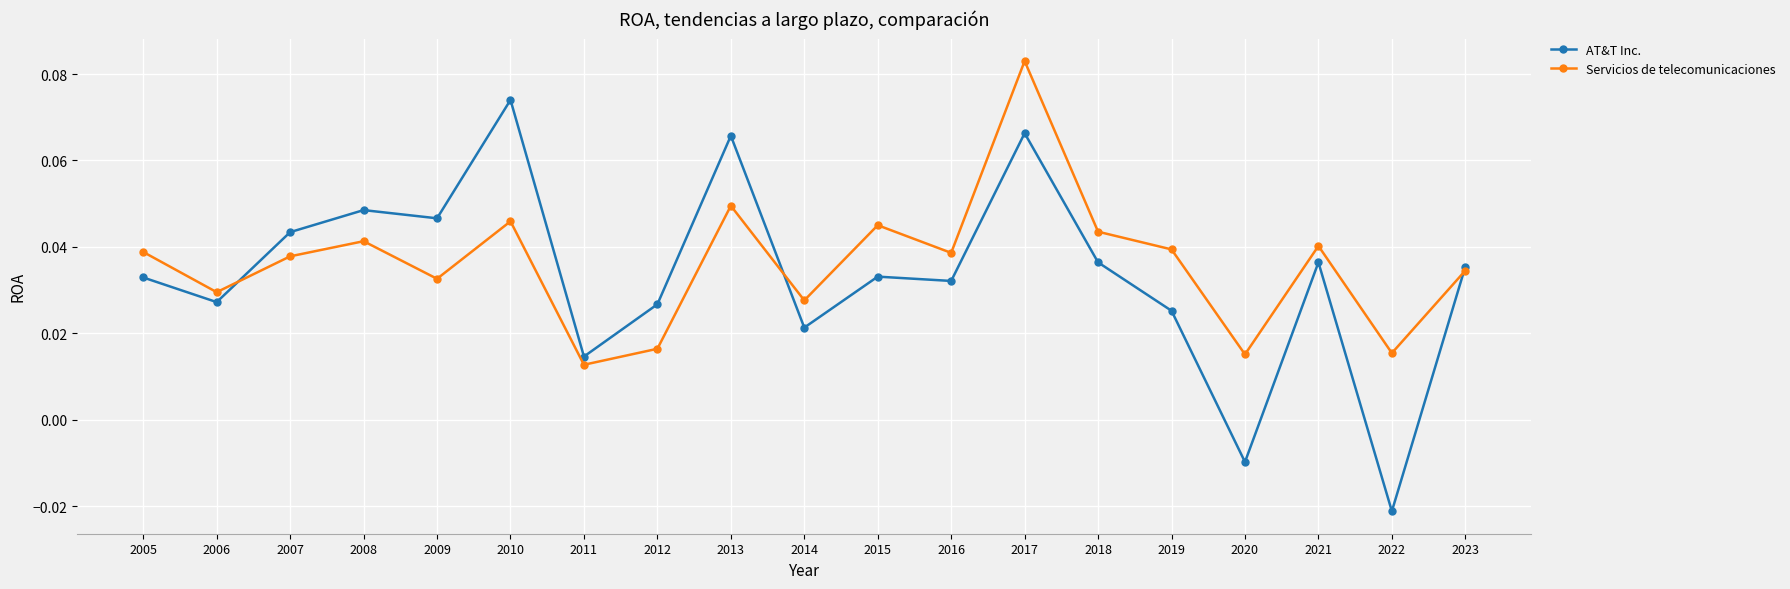

List the series in order of their peak value, lowest first.

AT&T Inc., Servicios de telecomunicaciones